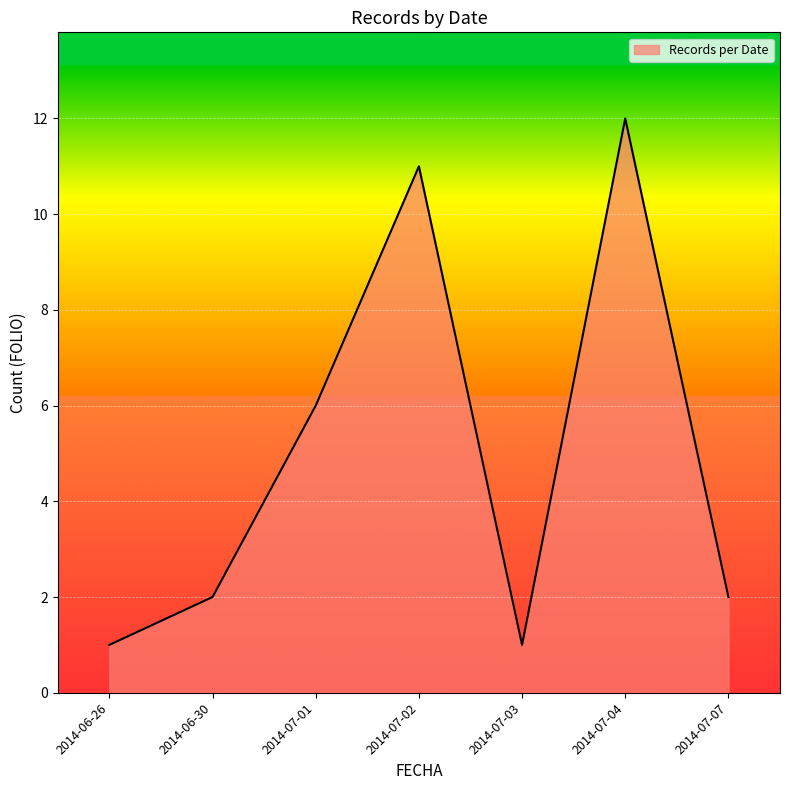

Reading right to left, what are all the values shown in this chart?

2	12	1	11	6	2	1